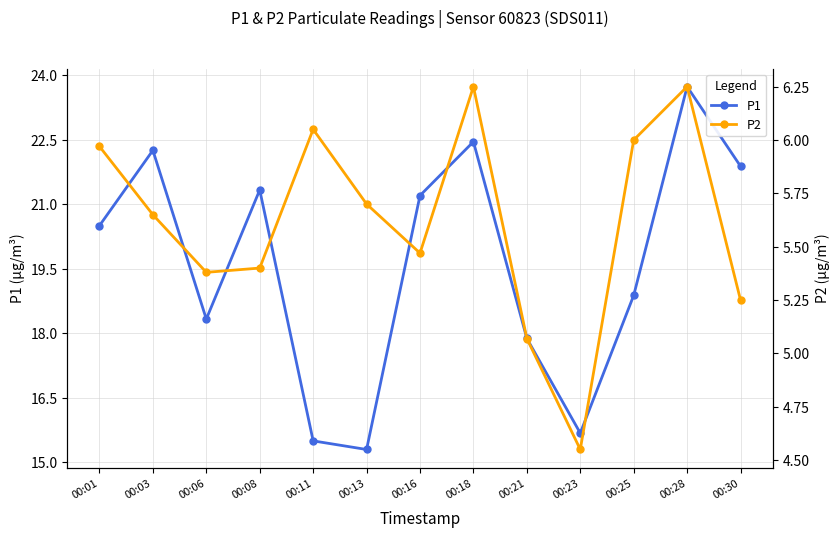

What is the value of the P2 point at the 8th from the left?

6.2